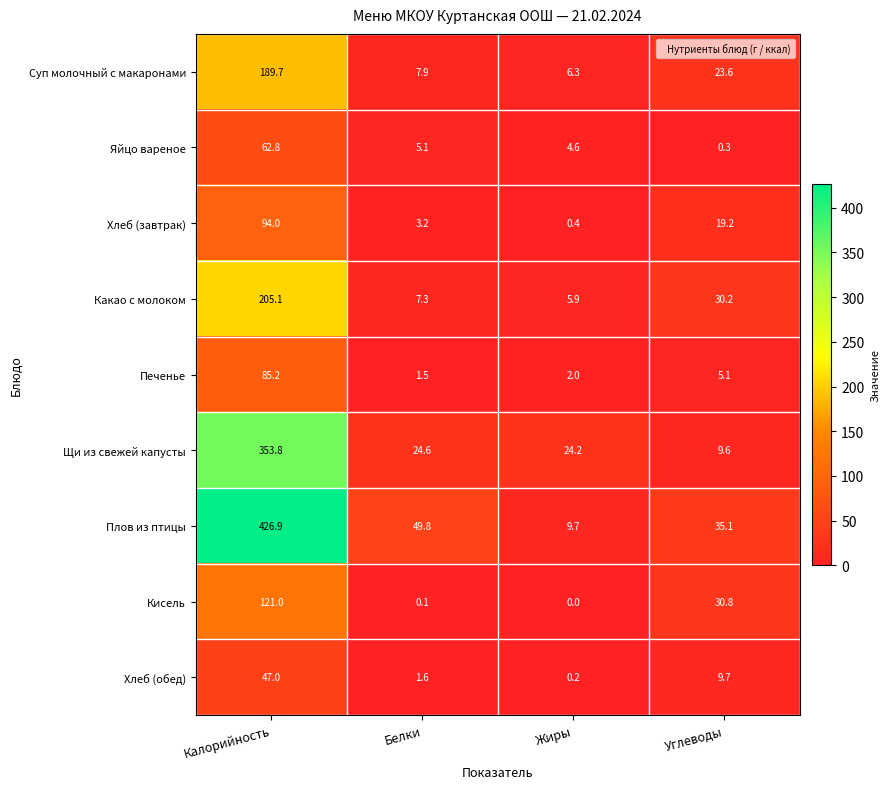

What is the sum of the Плов из птицы values at Жиры and Белки?

59.5